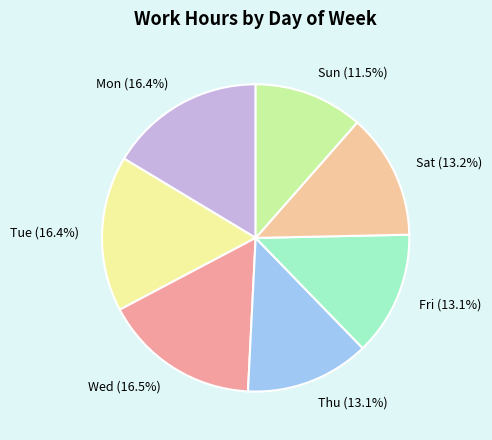

Which category has the smallest portion of the pie?

Sun